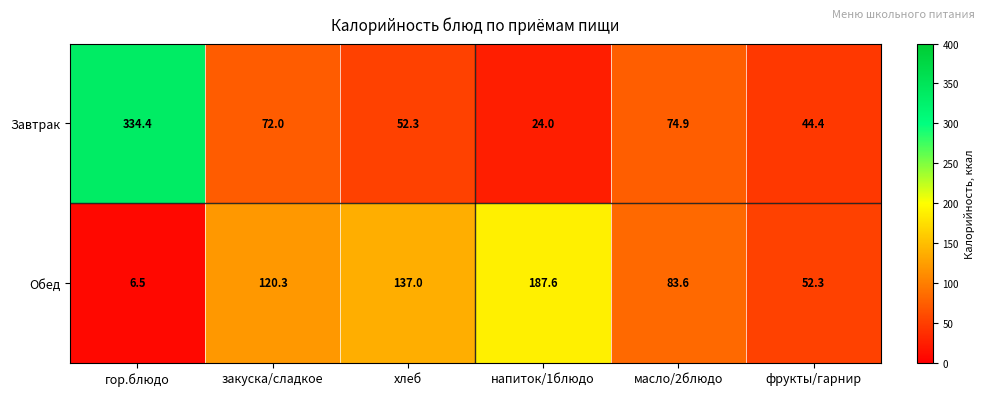

Count the number of data series in this chart.

2